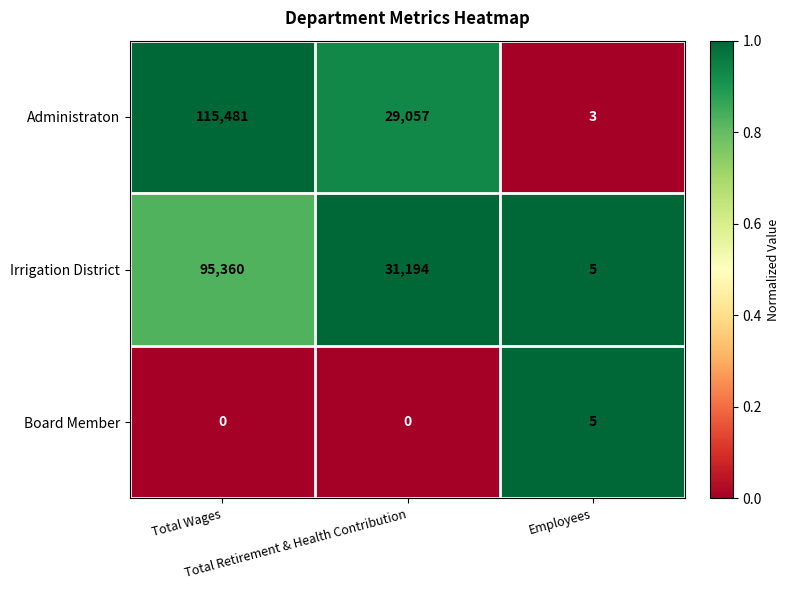

List the series in order of their peak value, lowest first.

Board Member, Irrigation District, Administraton